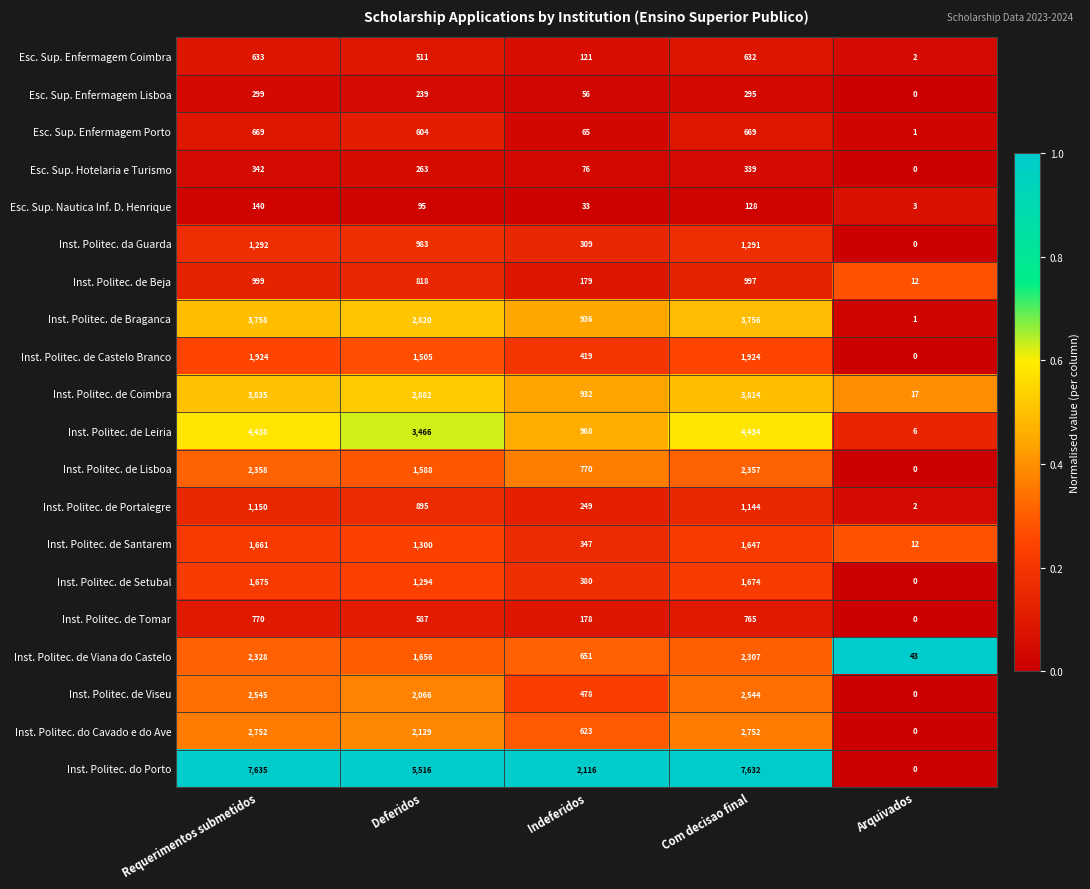

What is the total value across all series at Requerimentos submetidos?

41203